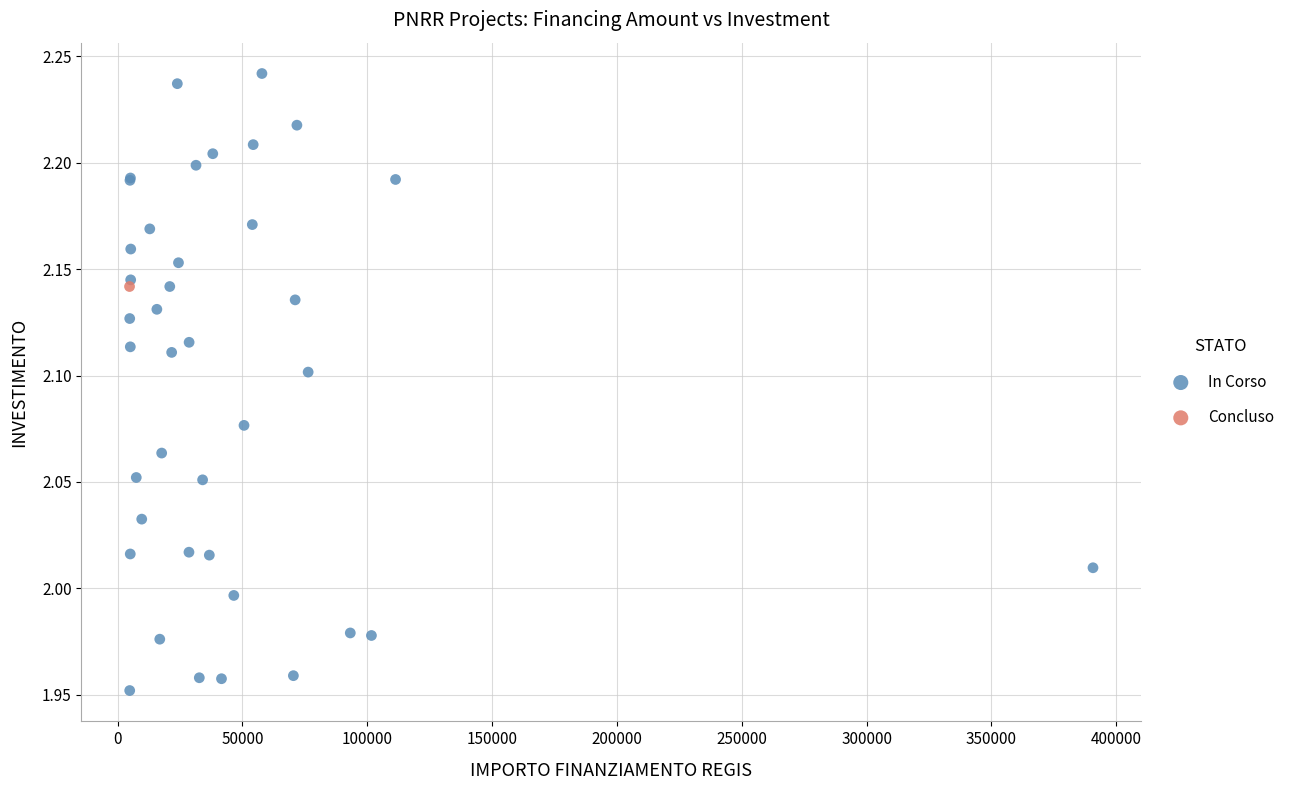

What are all the series names shown in the legend?

In Corso, Concluso